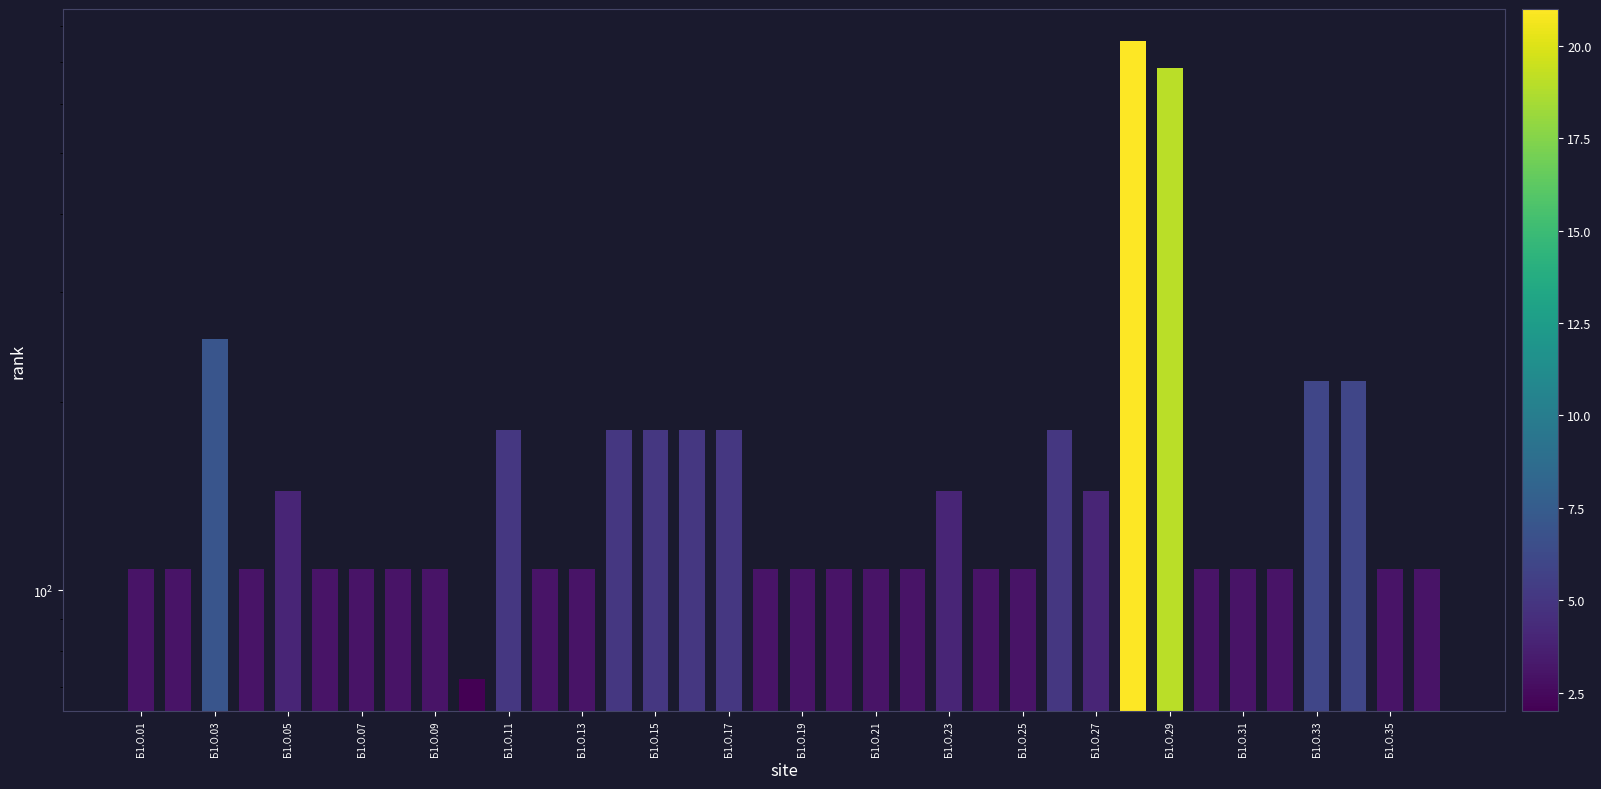

The chart shows a value of 1220 at Б1.О.29. True or false?

False